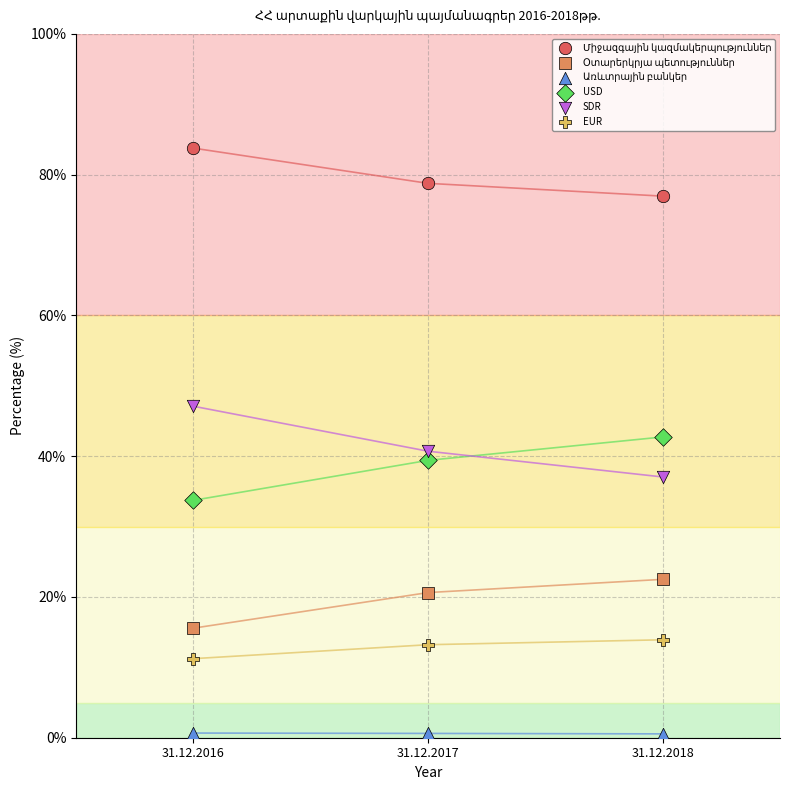

Across all data points, what is the range of Y values (max minus min)?

83.2